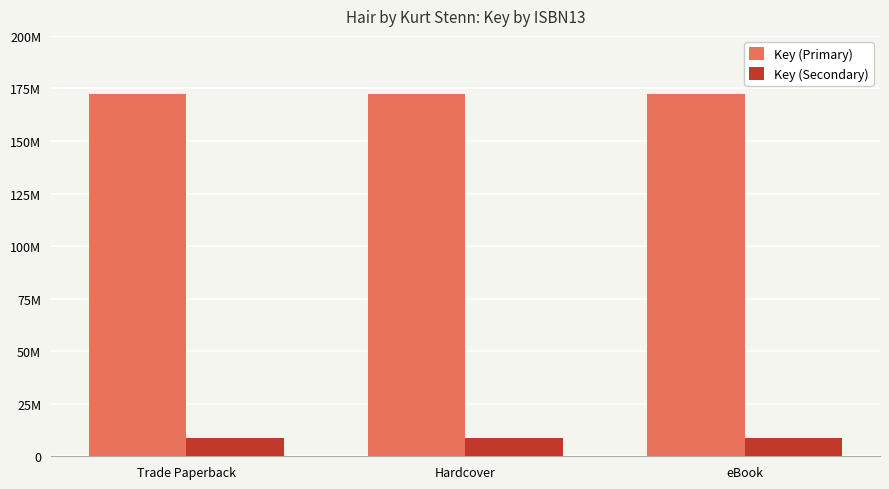

What is the minimum value for Key (Primary)?

172161143